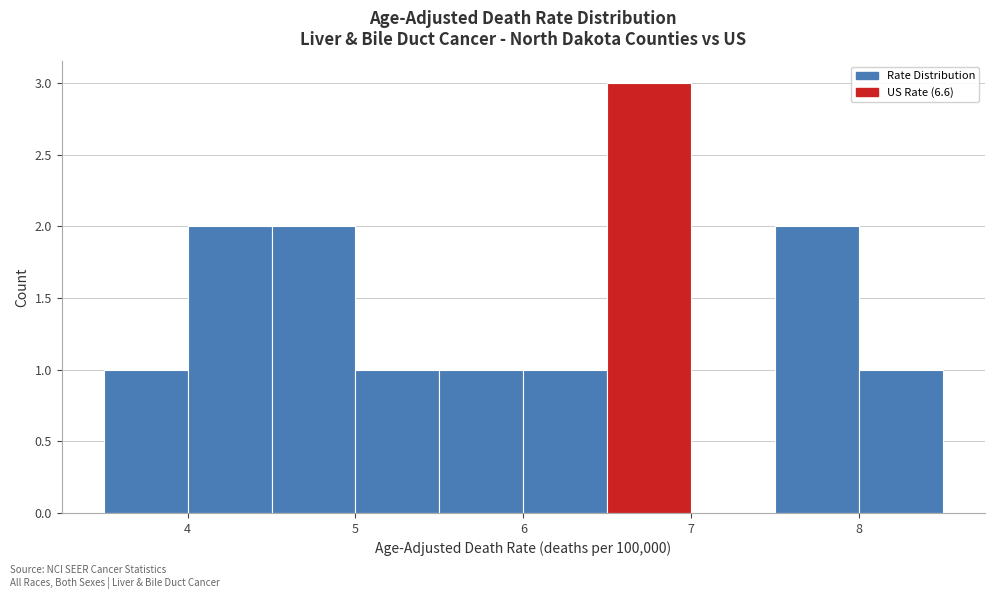

Over which range of the x-axis is the bar tallest?

6.5 to 7.0